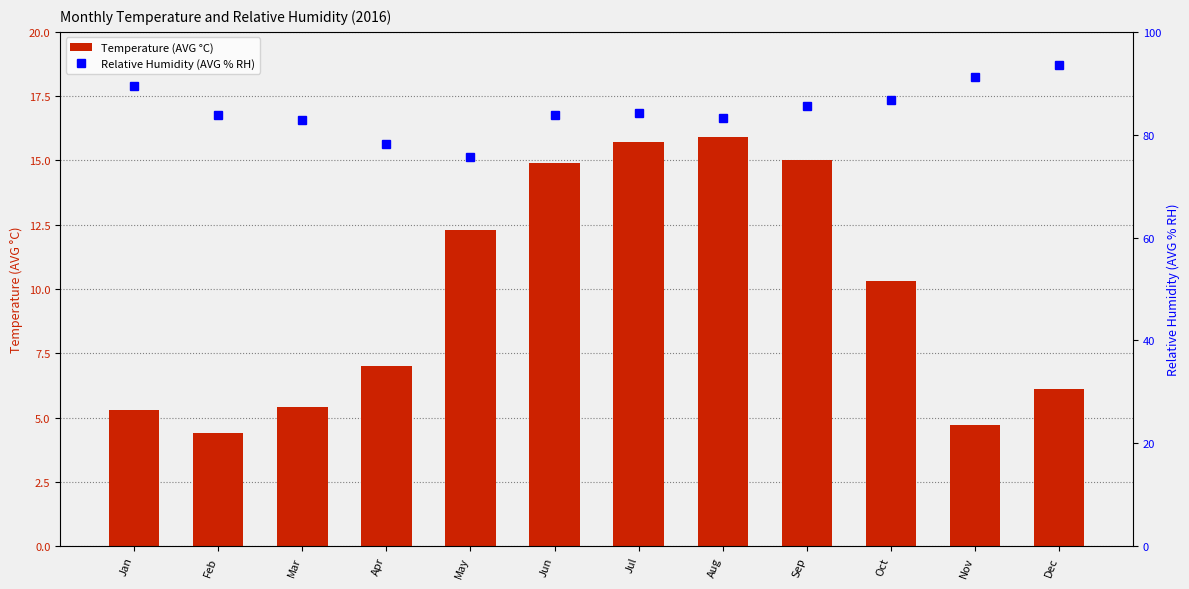

Reading right to left, transcribe all the data shown in this chart.

Temperature (AVG °C): 6.1	4.7	10.3	15.0	15.9	15.7	14.9	12.3	7.0	5.4	4.4	5.3
Relative Humidity (AVG % RH): 93.5	91.3	86.8	85.6	83.3	84.2	83.9	75.7	78.2	82.8	83.8	89.4